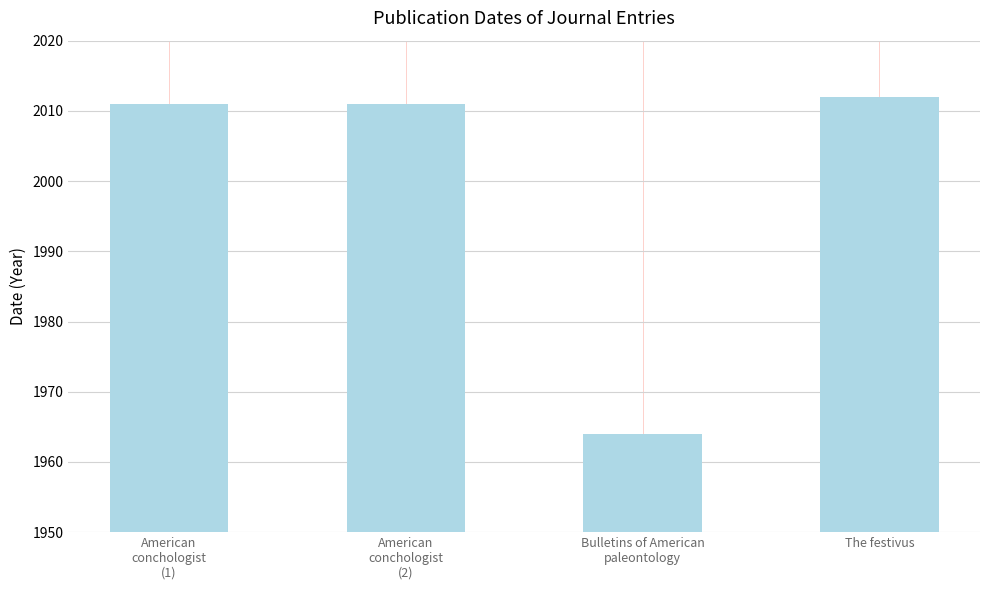

Count the number of data series in this chart.

1